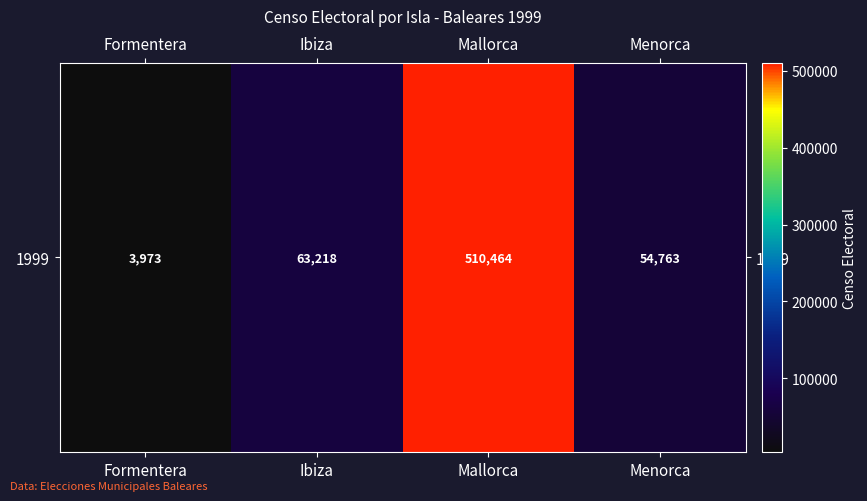

Rank the categories by value from lowest to highest.

Formentera, Menorca, Ibiza, Mallorca